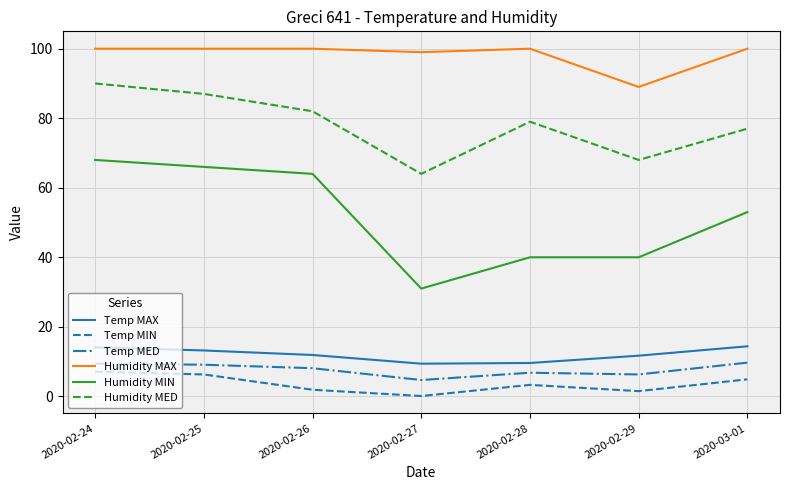

What is the spread (max minus min) of values at 2020-02-29?

87.5